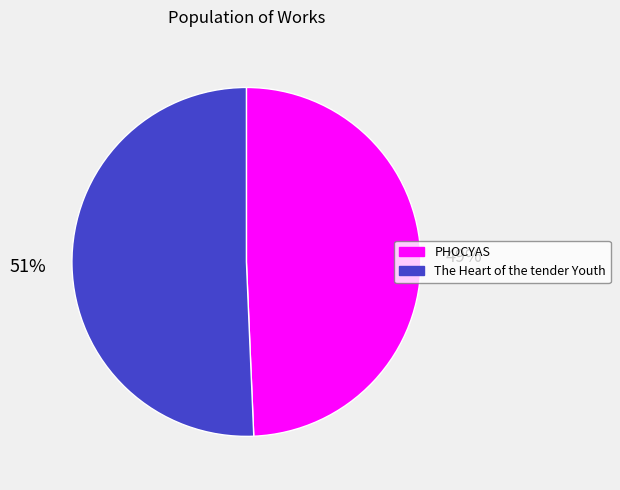

To the nearest percent, what is the combined percentage of The Heart of the tender Youth and PHOCYAS?

100%